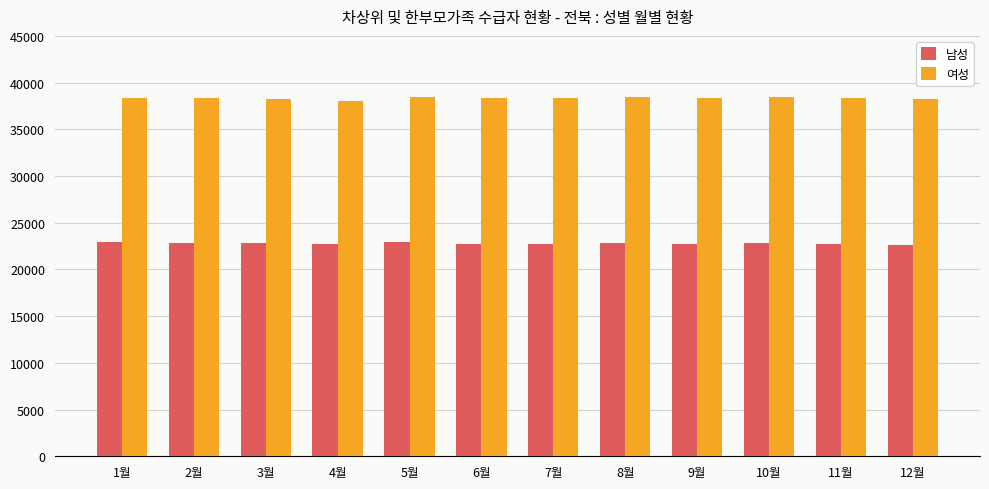

The value of 남성 at 3월 is 33187. True or false?

False